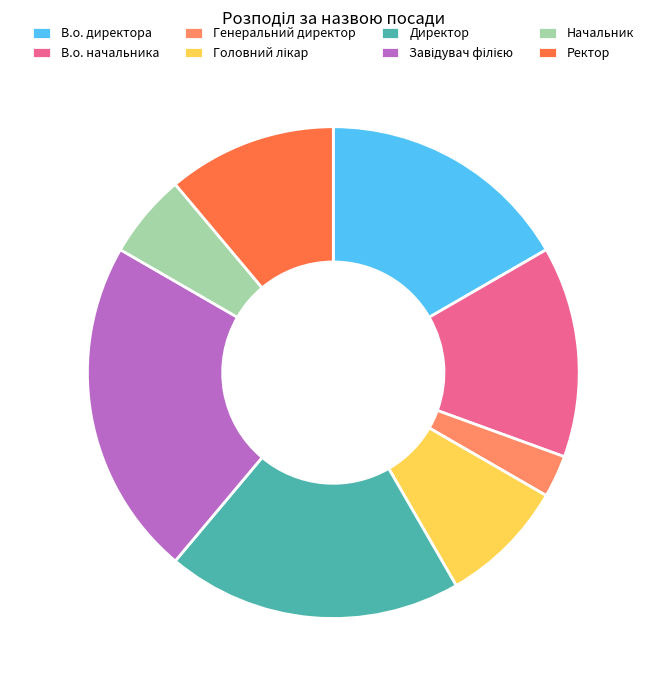

How many segments does this pie chart have?

8